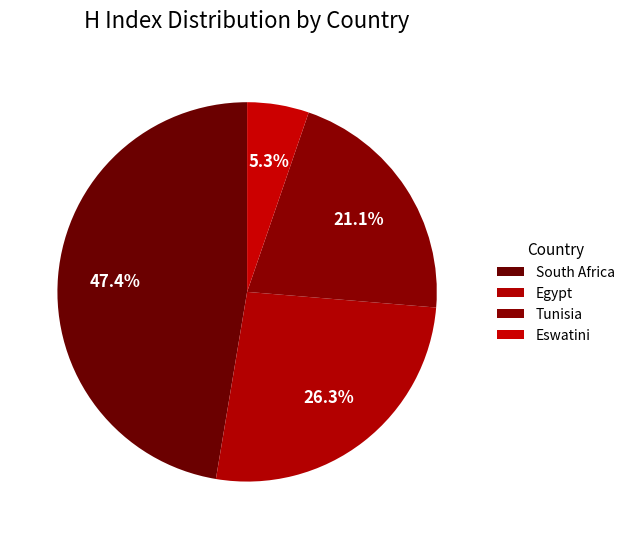

Count the number of slices in the pie.

4